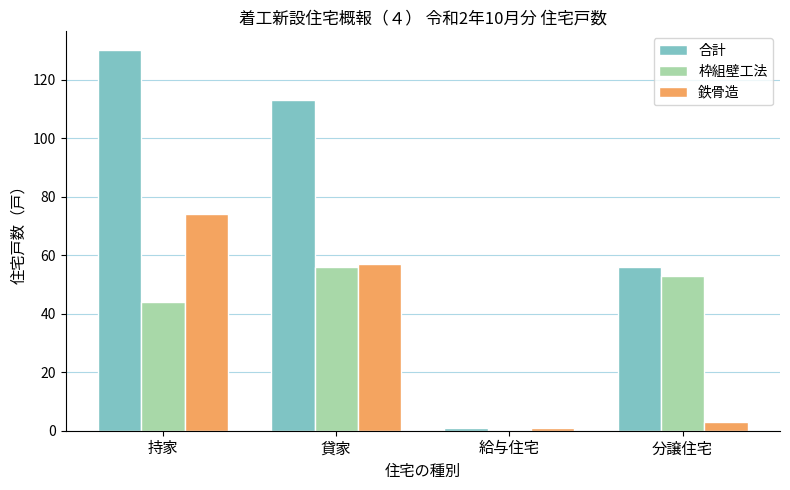

Where is 合計 nearest to the value 65?

分譲住宅